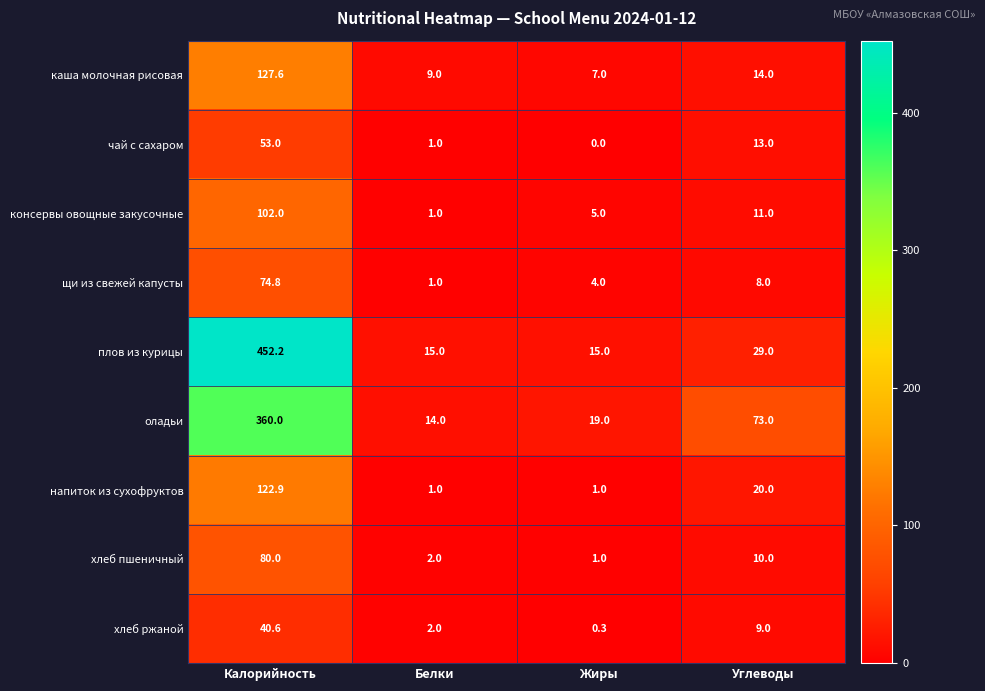

Between Калорийность and Белки, which series saw the biggest shift?

плов из курицы